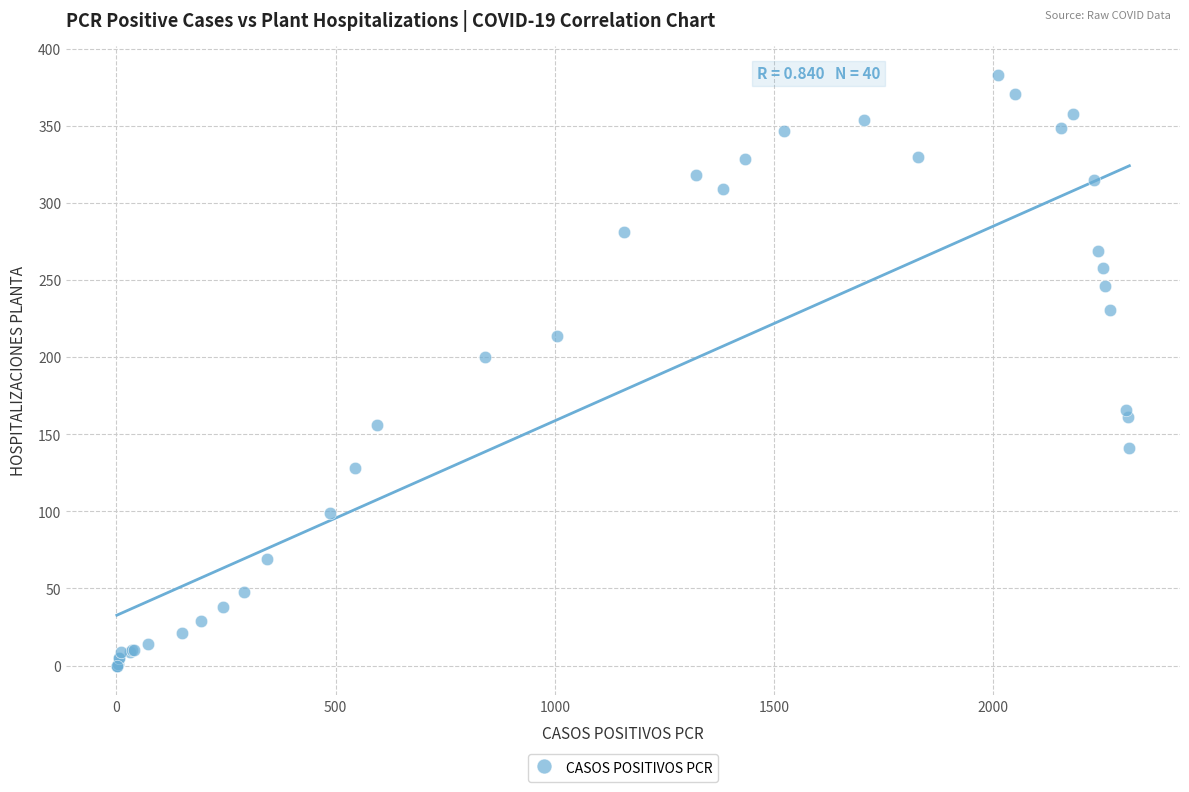

What Y value in the scatter plot is closest to 191?

200